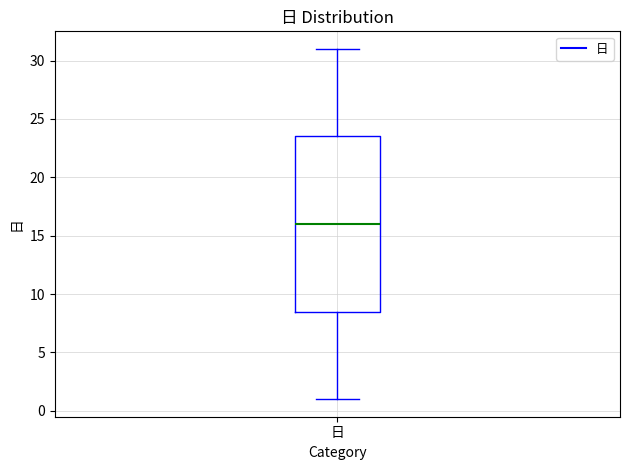

Transcribe this box plot: give where the median line is, the range the box spans, and where the two whiskers end, as read against the y-axis. The values are not printed on the chart, so give them approximately, as read against the axis.

median 16.0, box 8.5 to 23.5, whiskers 1.0 to 31.0